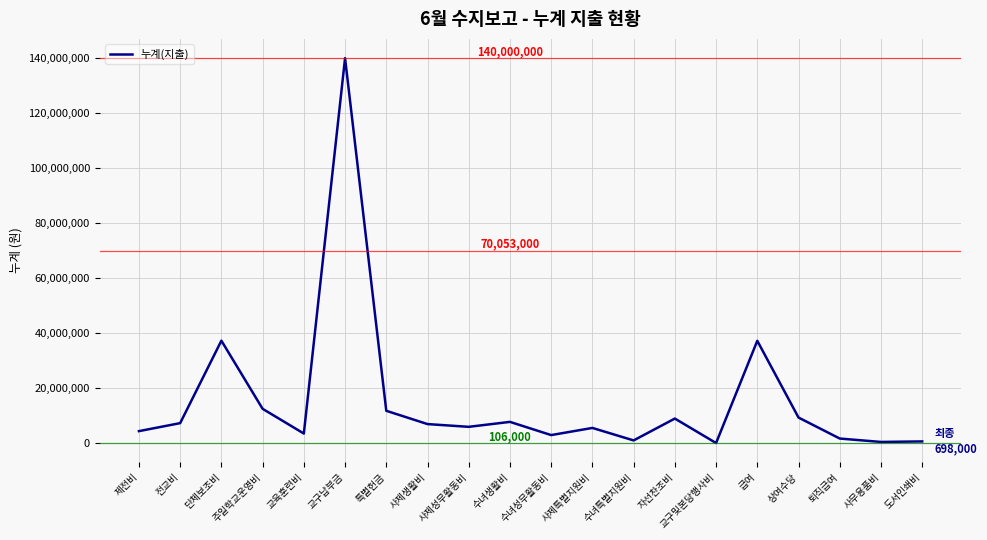

Is it true that the value at 교구납부금 is 77345565?

False